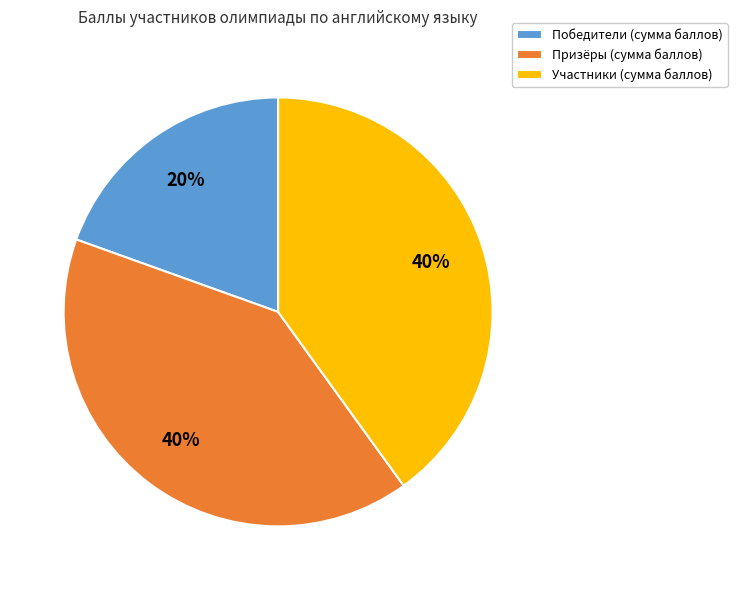

Do Участники (сумма баллов) and Победители (сумма баллов) together represent more than half of the pie?

Yes